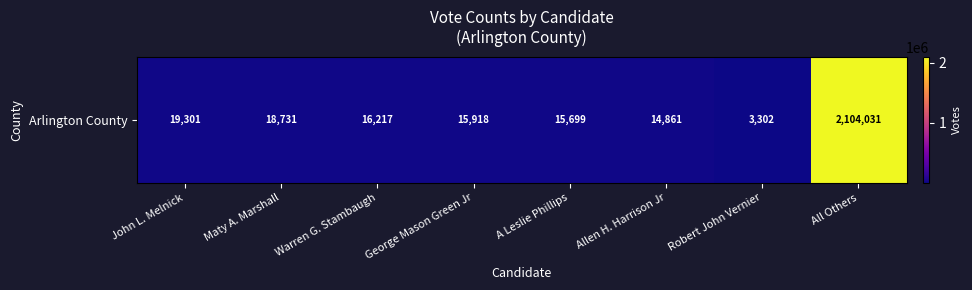

List the labels in order of value, smallest first.

Robert John Vernier, Allen H. Harrison Jr, A Leslie Phillips, George Mason Green Jr, Warren G. Stambaugh, Maty A. Marshall, John L. Melnick, All Others